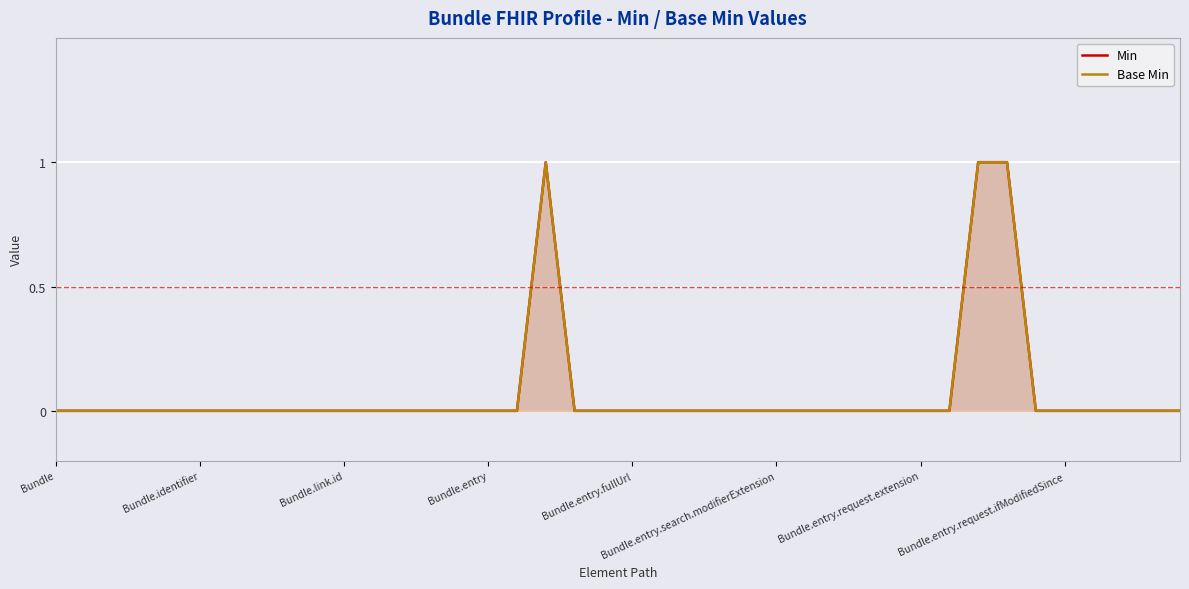

What is the difference between the second highest and minimum values in the Min series?

1